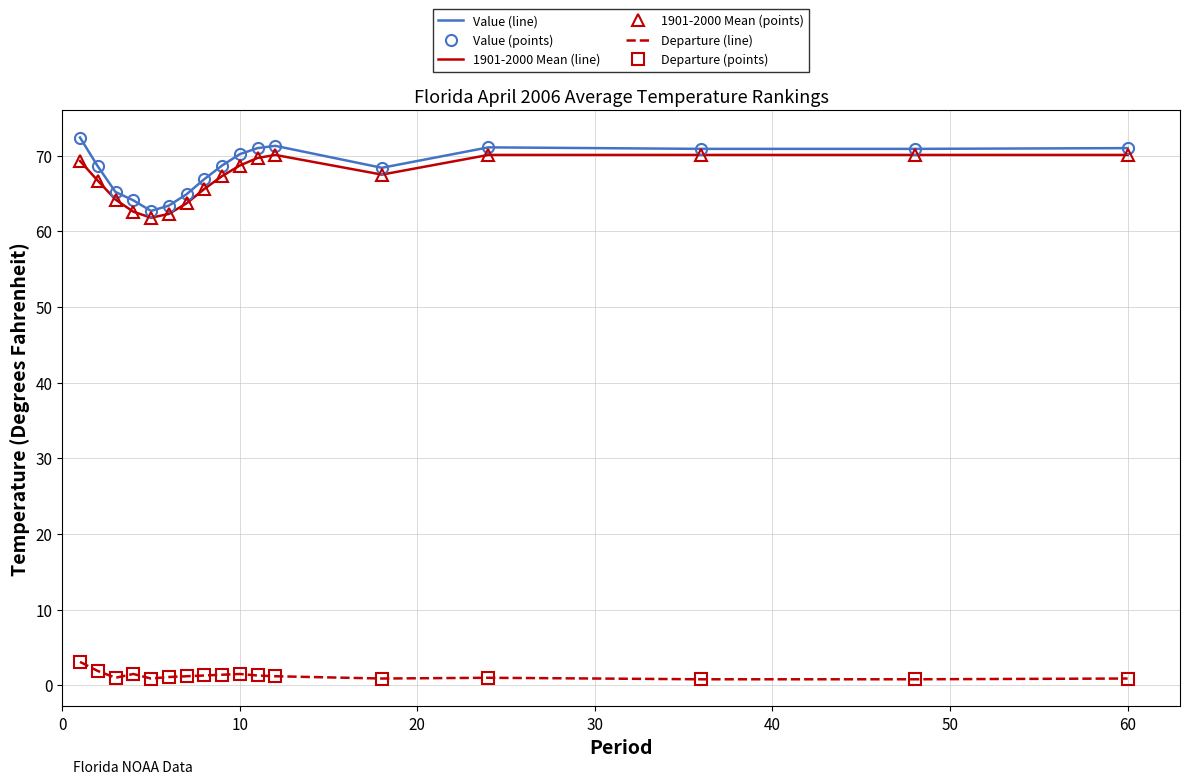

What are all the series names shown in the legend?

Value (line), Value (points), 1901-2000 Mean (line), 1901-2000 Mean (points), Departure (line), Departure (points)